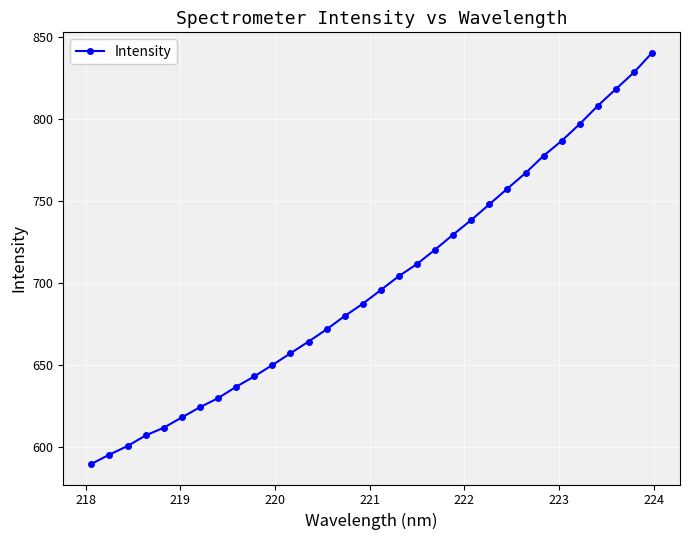

What is the value of the 32nd point from the left?

840.6